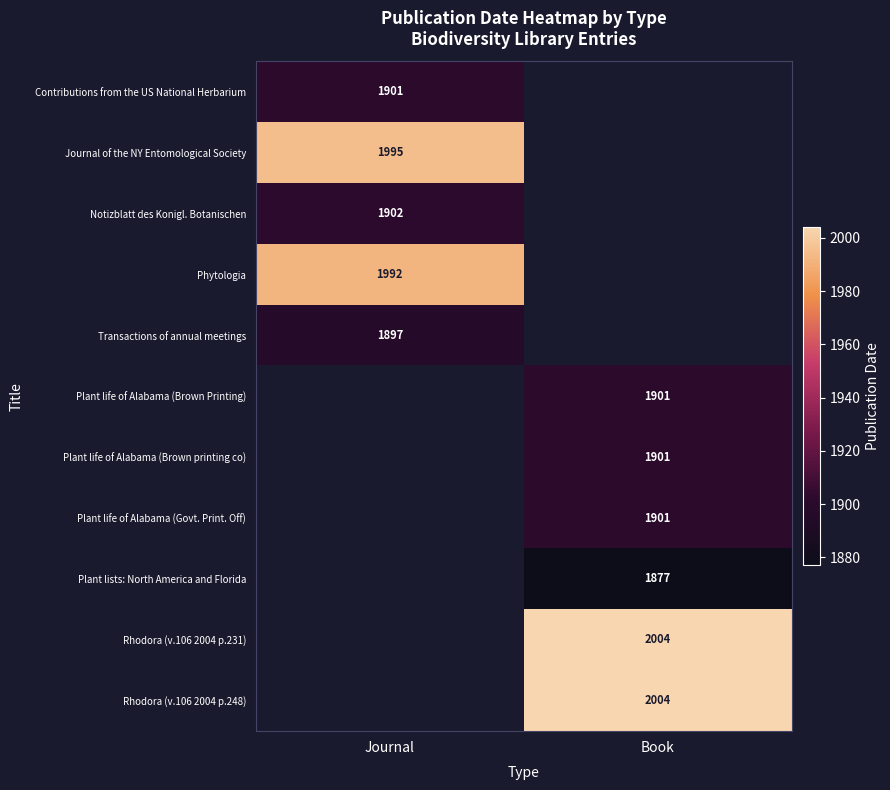

Is the value of Journal of the NY Entomological Society at Journal greater than the value of Plant life of Alabama (Govt. Print. Off) at Book?

Yes